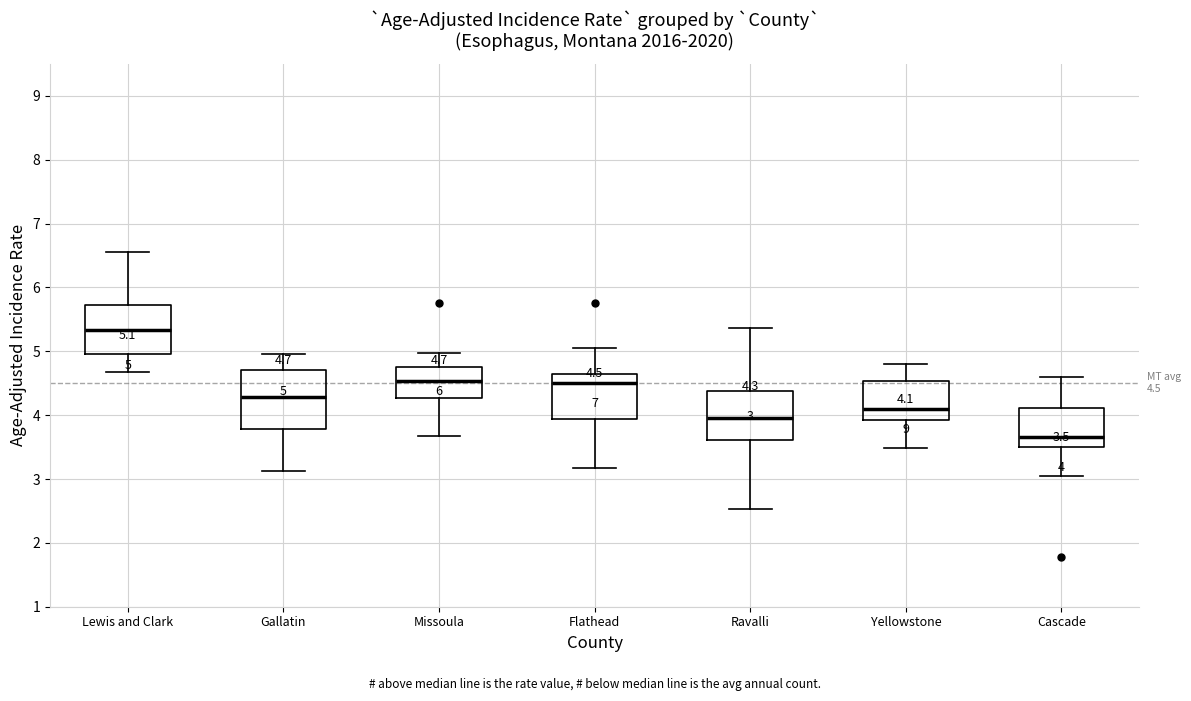

Which box is the tallest, from its lower edge to its upper edge?

Gallatin